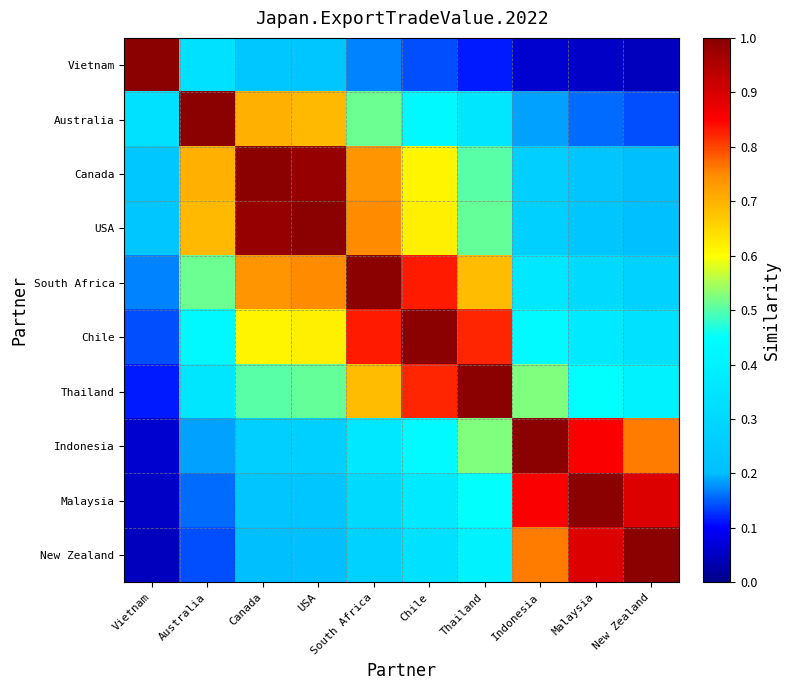

Reading right to left, extract all data points from this chart.

Vietnam: New Zealand=0.0	Malaysia=0.1	Indonesia=0.1	Thailand=0.1	Chile=0.1	South Africa=0.2	USA=0.2	Canada=0.2	Australia=0.3	Vietnam=1.0
Australia: New Zealand=0.1	Malaysia=0.2	Indonesia=0.2	Thailand=0.4	Chile=0.4	South Africa=0.5	USA=0.7	Canada=0.7	Australia=1.0	Vietnam=0.3
Canada: New Zealand=0.2	Malaysia=0.2	Indonesia=0.3	Thailand=0.5	Chile=0.6	South Africa=0.7	USA=1.0	Canada=1.0	Australia=0.7	Vietnam=0.2
USA: New Zealand=0.2	Malaysia=0.2	Indonesia=0.3	Thailand=0.5	Chile=0.6	South Africa=0.7	USA=1.0	Canada=1.0	Australia=0.7	Vietnam=0.2
South Africa: New Zealand=0.3	Malaysia=0.3	Indonesia=0.4	Thailand=0.7	Chile=0.8	South Africa=1.0	USA=0.7	Canada=0.7	Australia=0.5	Vietnam=0.2
Chile: New Zealand=0.3	Malaysia=0.4	Indonesia=0.4	Thailand=0.8	Chile=1.0	South Africa=0.8	USA=0.6	Canada=0.6	Australia=0.4	Vietnam=0.1
Thailand: New Zealand=0.4	Malaysia=0.4	Indonesia=0.5	Thailand=1.0	Chile=0.8	South Africa=0.7	USA=0.5	Canada=0.5	Australia=0.4	Vietnam=0.1
Indonesia: New Zealand=0.8	Malaysia=0.9	Indonesia=1.0	Thailand=0.5	Chile=0.4	South Africa=0.4	USA=0.3	Canada=0.3	Australia=0.2	Vietnam=0.1
Malaysia: New Zealand=0.9	Malaysia=1.0	Indonesia=0.9	Thailand=0.4	Chile=0.4	South Africa=0.3	USA=0.2	Canada=0.2	Australia=0.2	Vietnam=0.1
New Zealand: New Zealand=1.0	Malaysia=0.9	Indonesia=0.8	Thailand=0.4	Chile=0.3	South Africa=0.3	USA=0.2	Canada=0.2	Australia=0.1	Vietnam=0.0